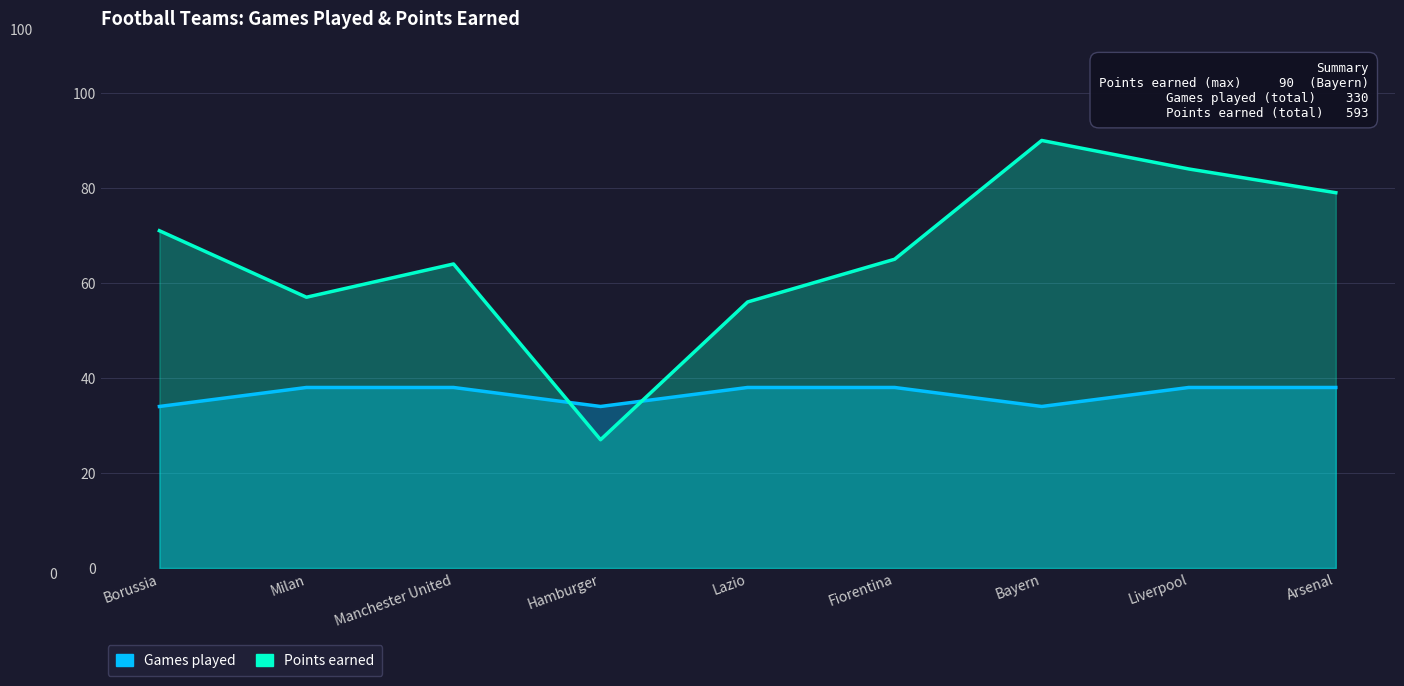

Reading left to right, extract all data points from this chart.

Games played: 34	38	38	34	38	38	34	38	38
Points earned: 71	57	64	27	56	65	90	84	79